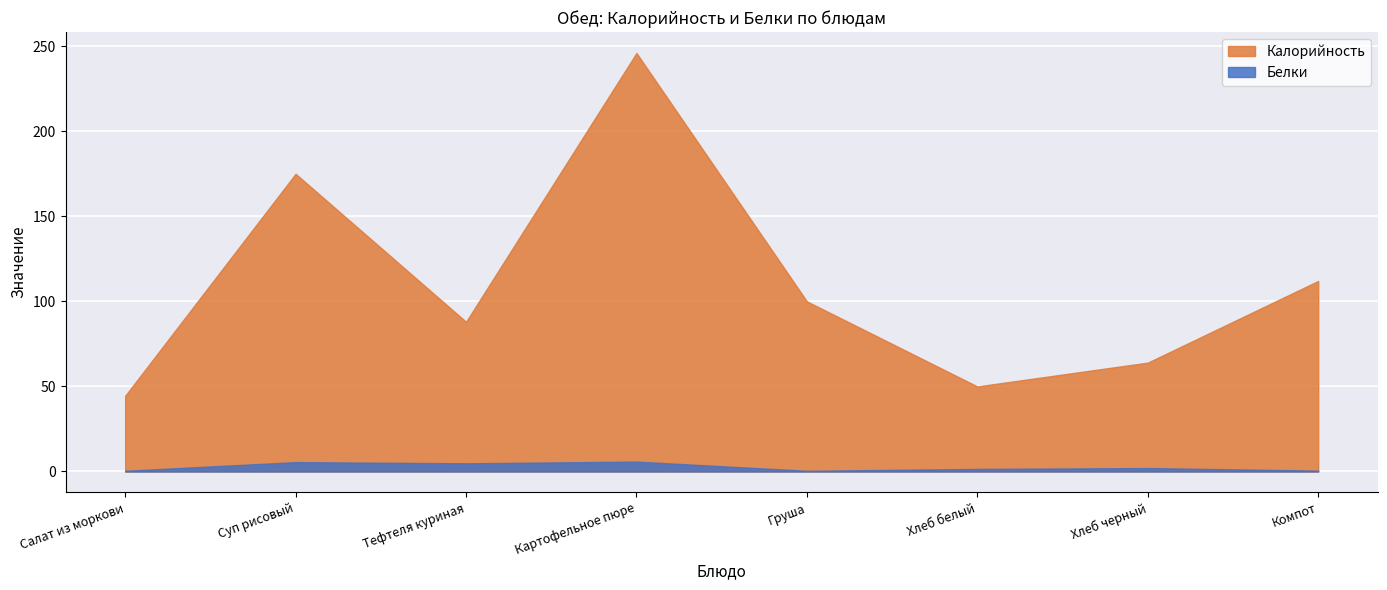

Between Компот and Хлеб черный, which is larger?

Компот